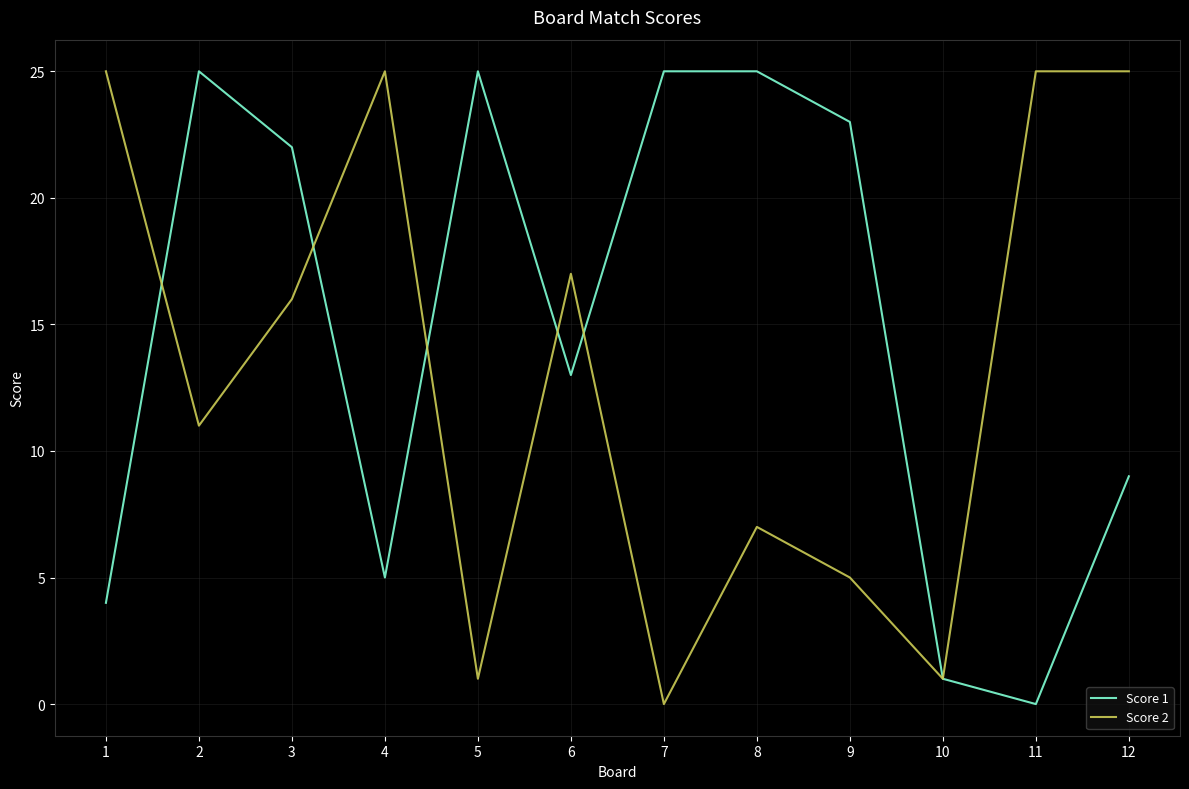

What is the highest value of the Score 2 series?

25